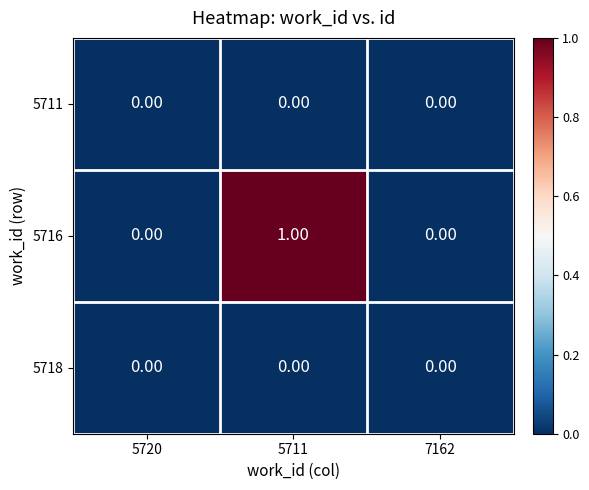

Count the number of data series in this chart.

3